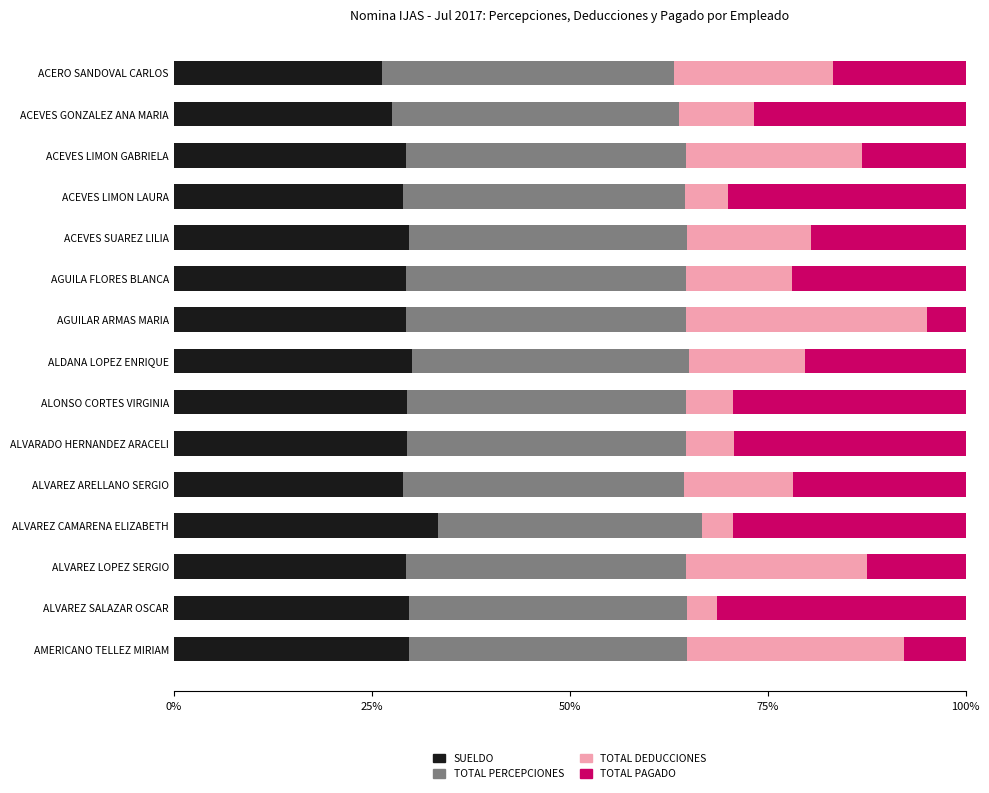

What are all the series names shown in the legend?

SUELDO, TOTAL PERCEPCIONES, TOTAL DEDUCCIONES, TOTAL PAGADO